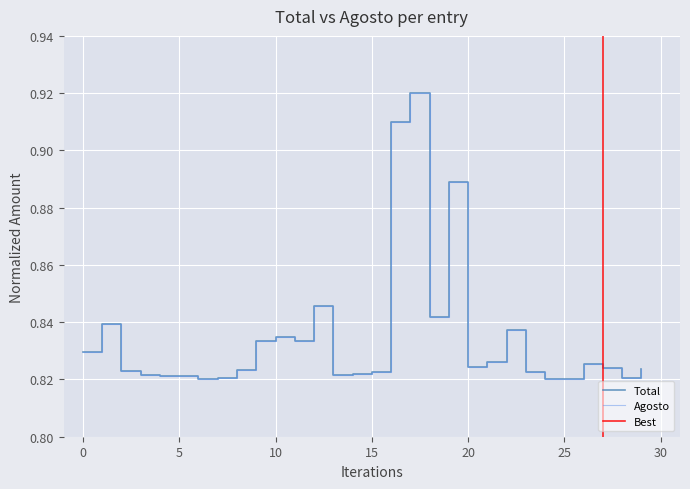

What is the difference between the maximum and minimum values in the Agosto series?

0.1